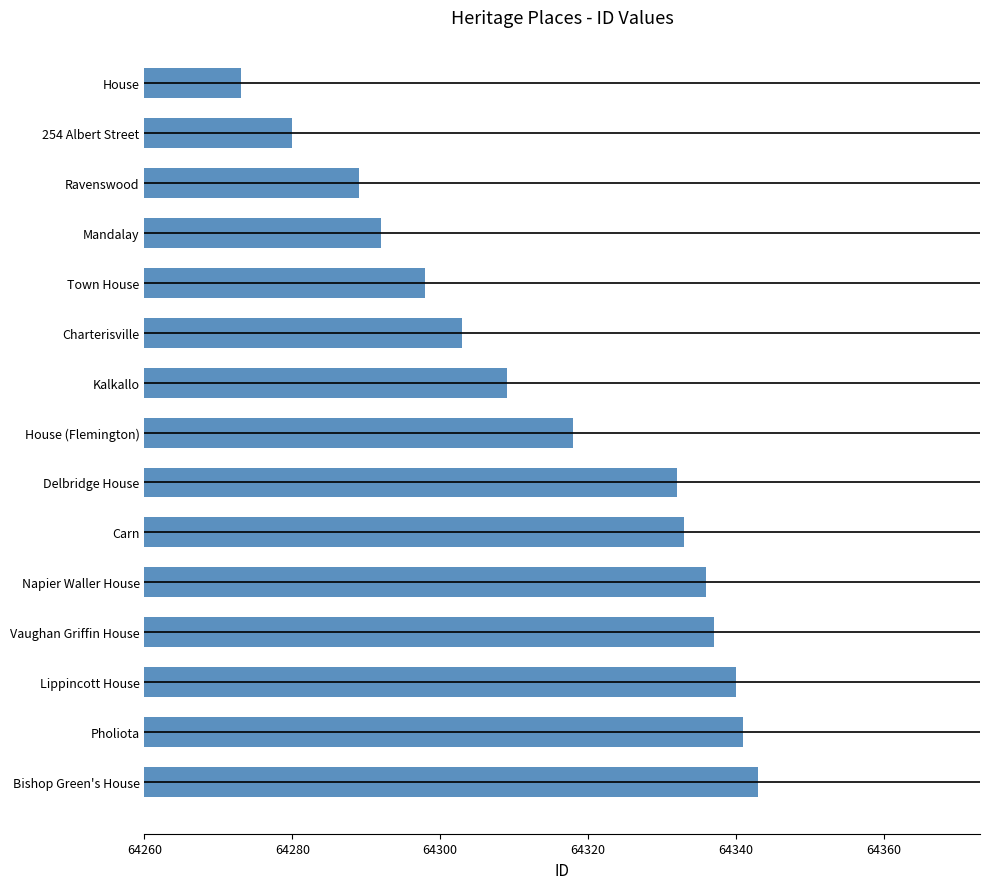

Reading right to left, what are all the values shown in this chart?

64273	64280	64289	64292	64298	64303	64309	64318	64332	64333	64336	64337	64340	64341	64343